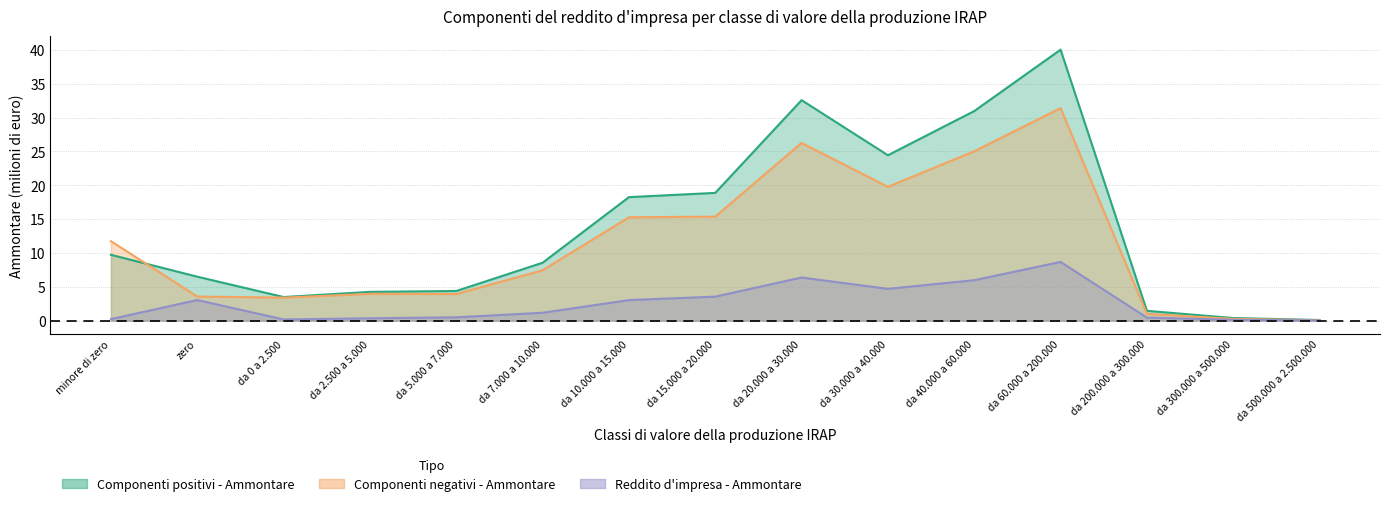

What is the label of the 6th point from the right?

da 30.000 a 40.000